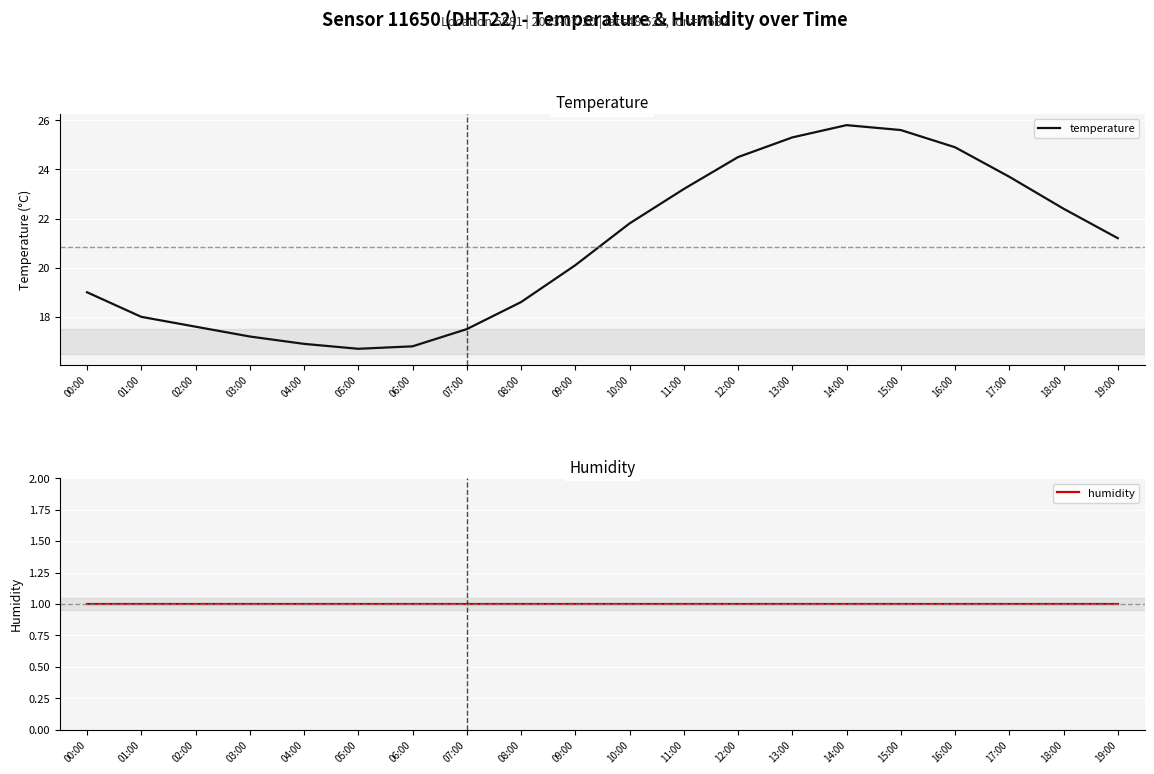

What is the value of the humidity point at the 8th from the left?

1.0